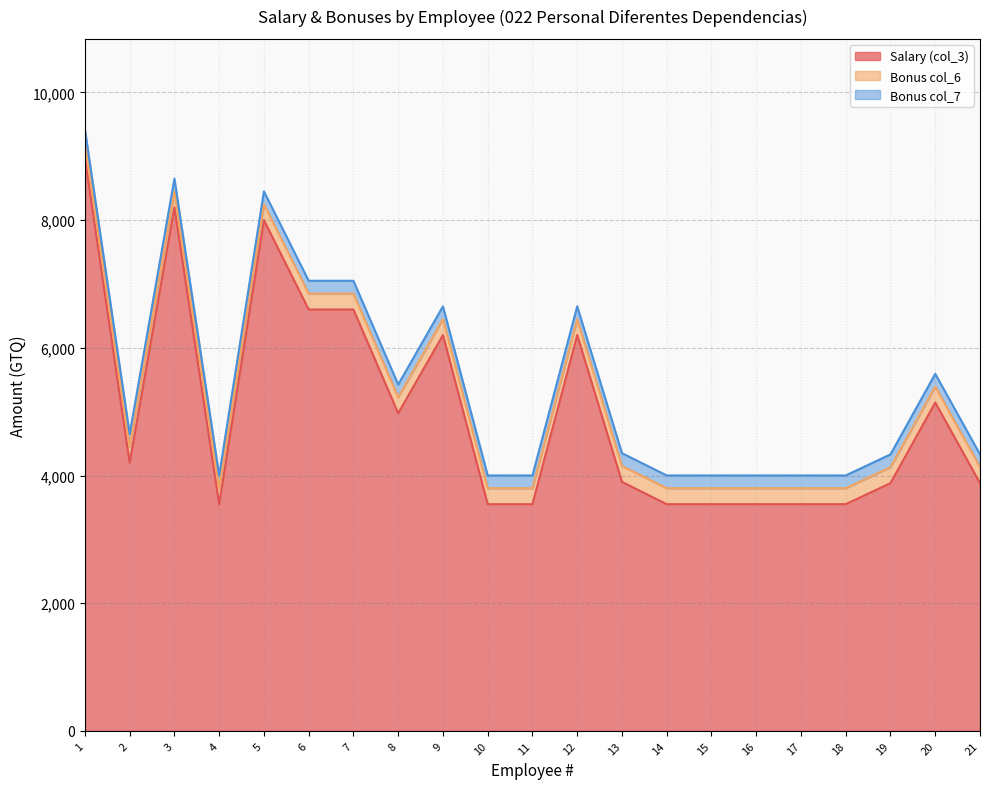

How many series are shown in this chart?

3